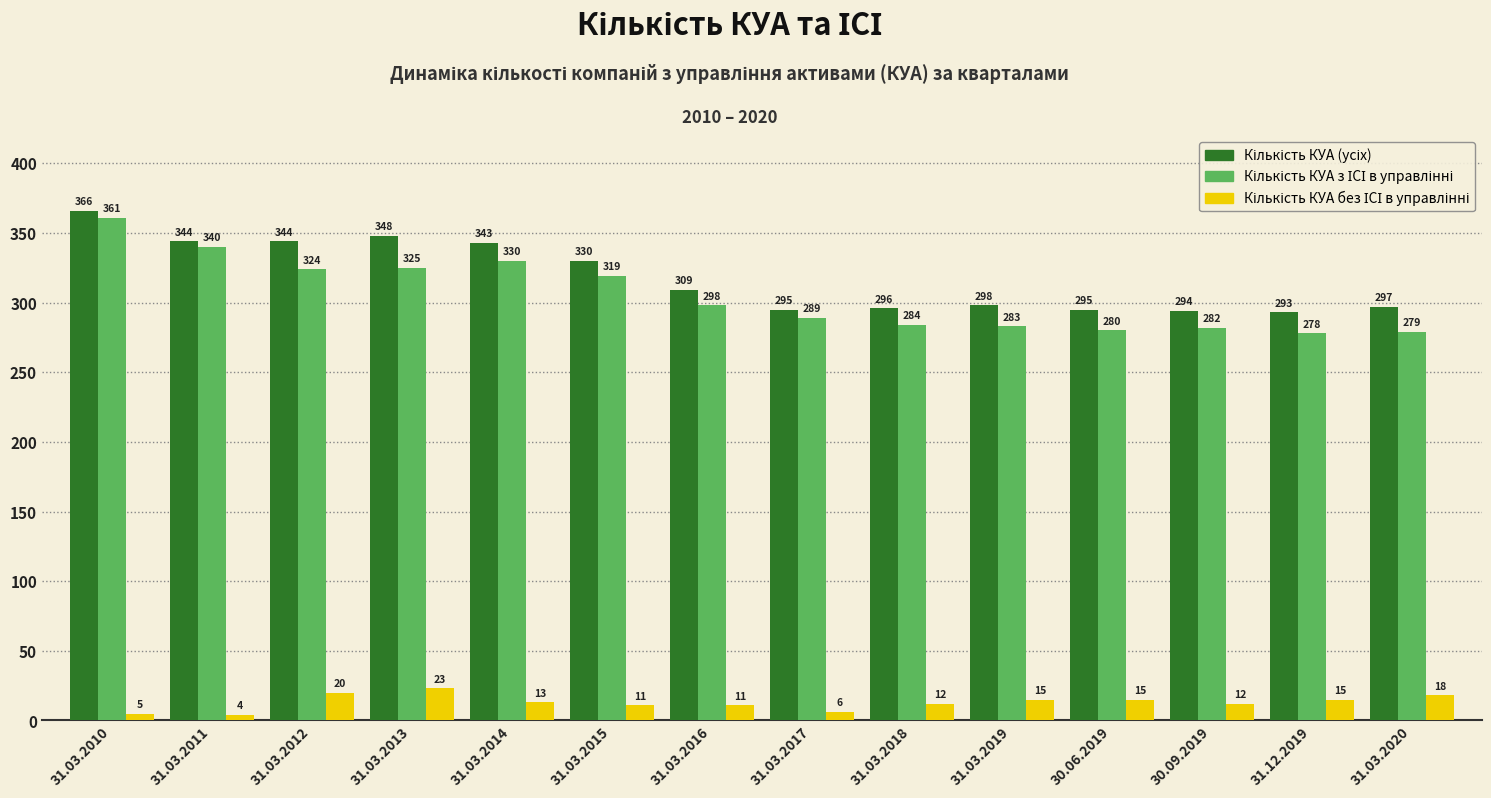

What is the spread (max minus min) of values at 30.09.2019?

282